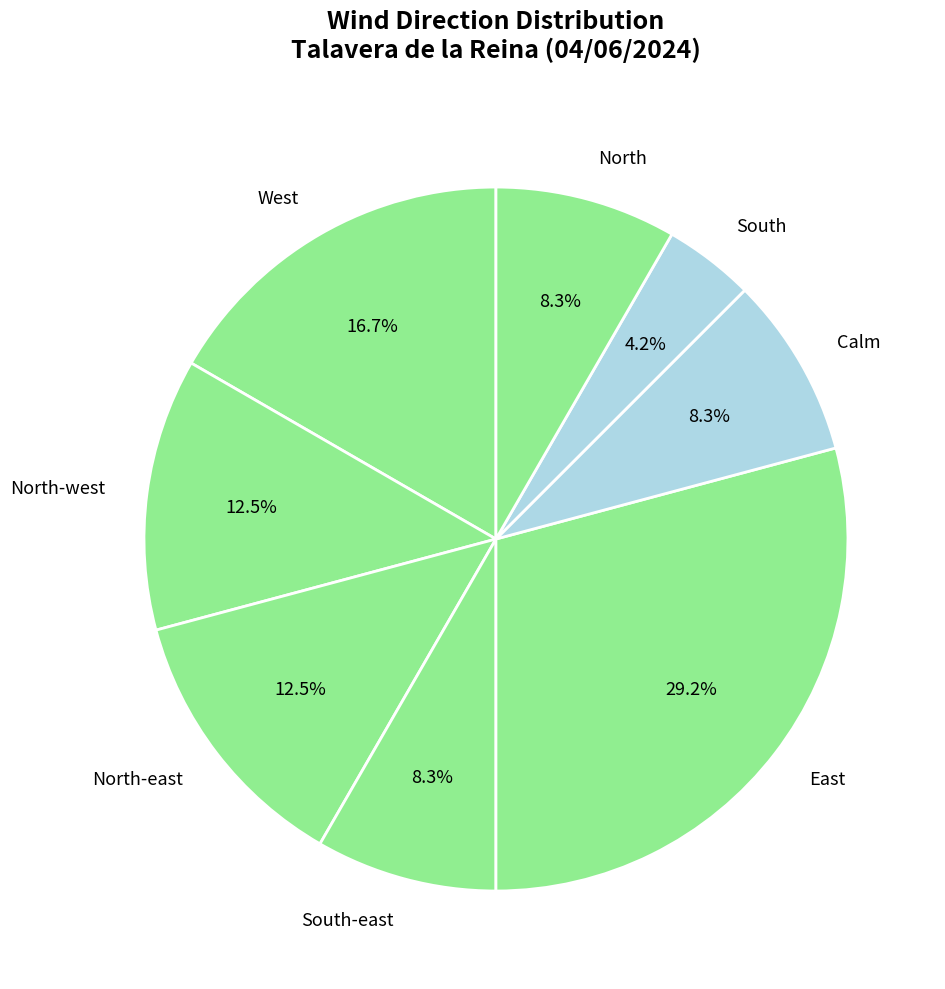

Combined, do West and North-west account for over 50%?

No